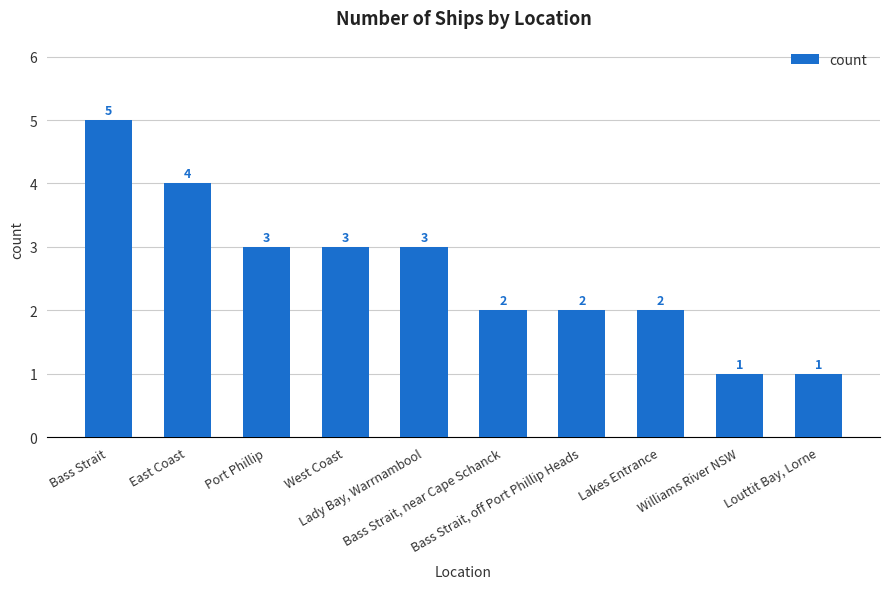

Count the number of data series in this chart.

1